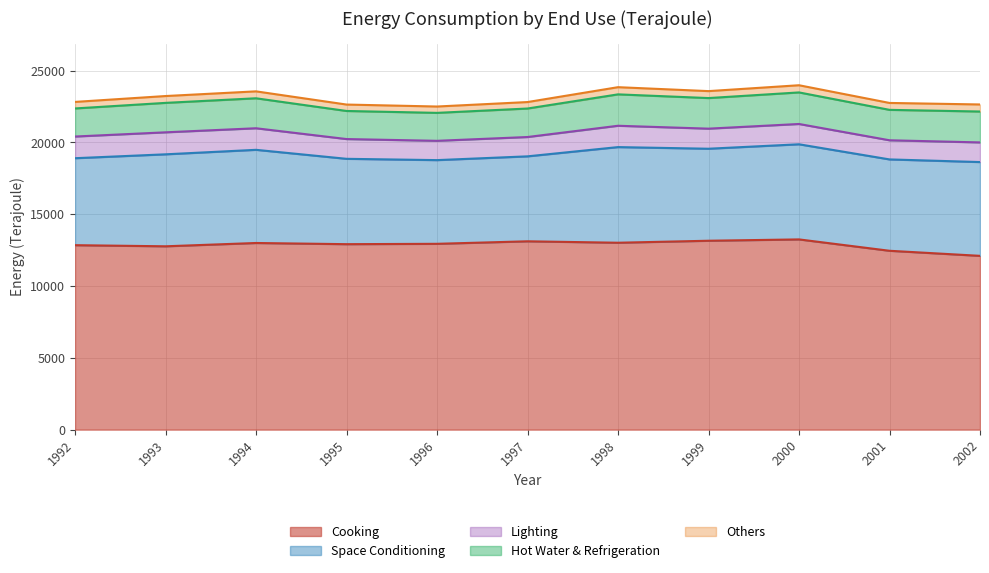

Rank the categories by Cooking value from lowest to highest.

2002, 2001, 1993, 1992, 1995, 1996, 1994, 1998, 1997, 1999, 2000